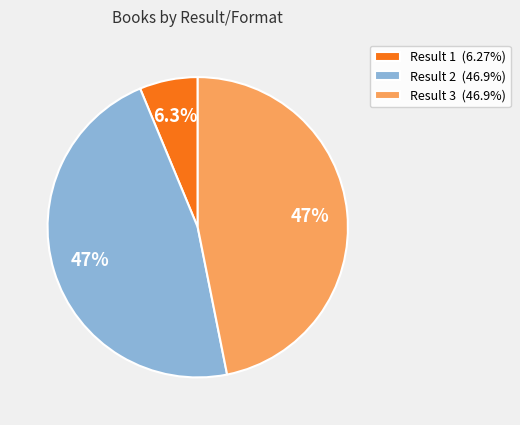

Combined, do Result 2 (46.9%) and Result 1 (6.27%) account for over 50%?

Yes